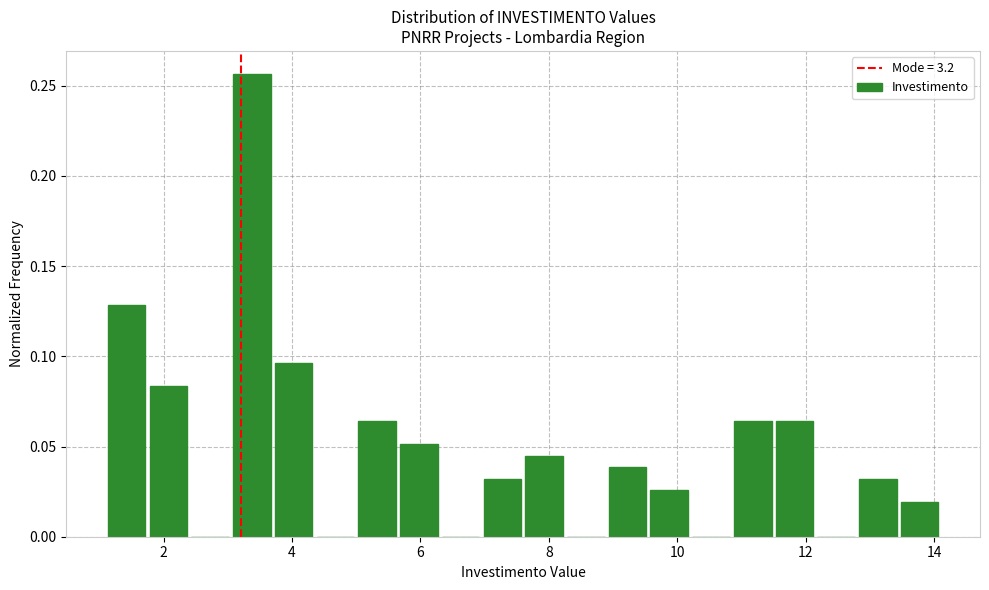

Read against the x-axis, roughly where is the centre of the tallest bar?

3.4